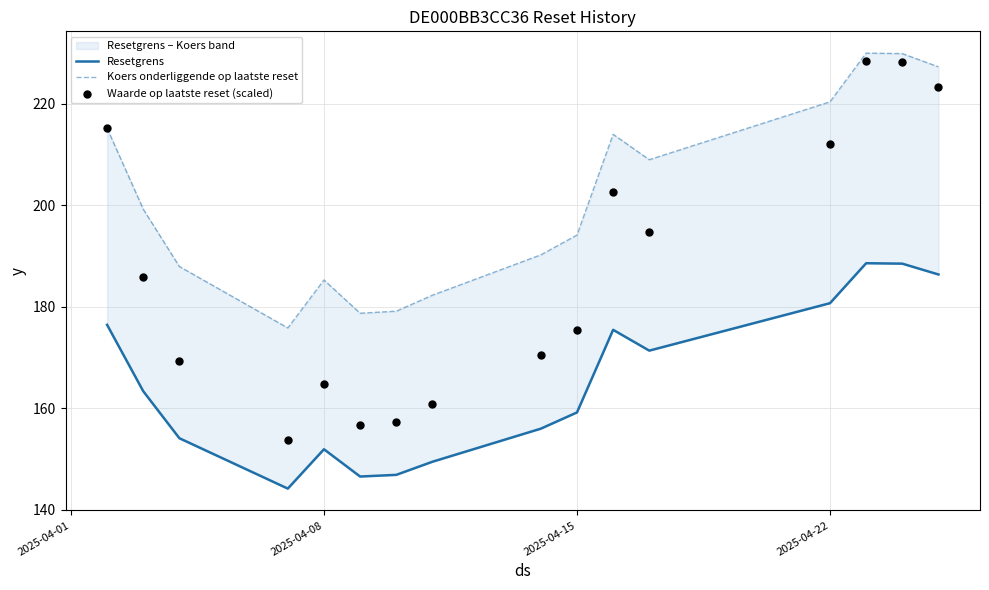

What is the total value across all series at 2025-04-15?

528.9